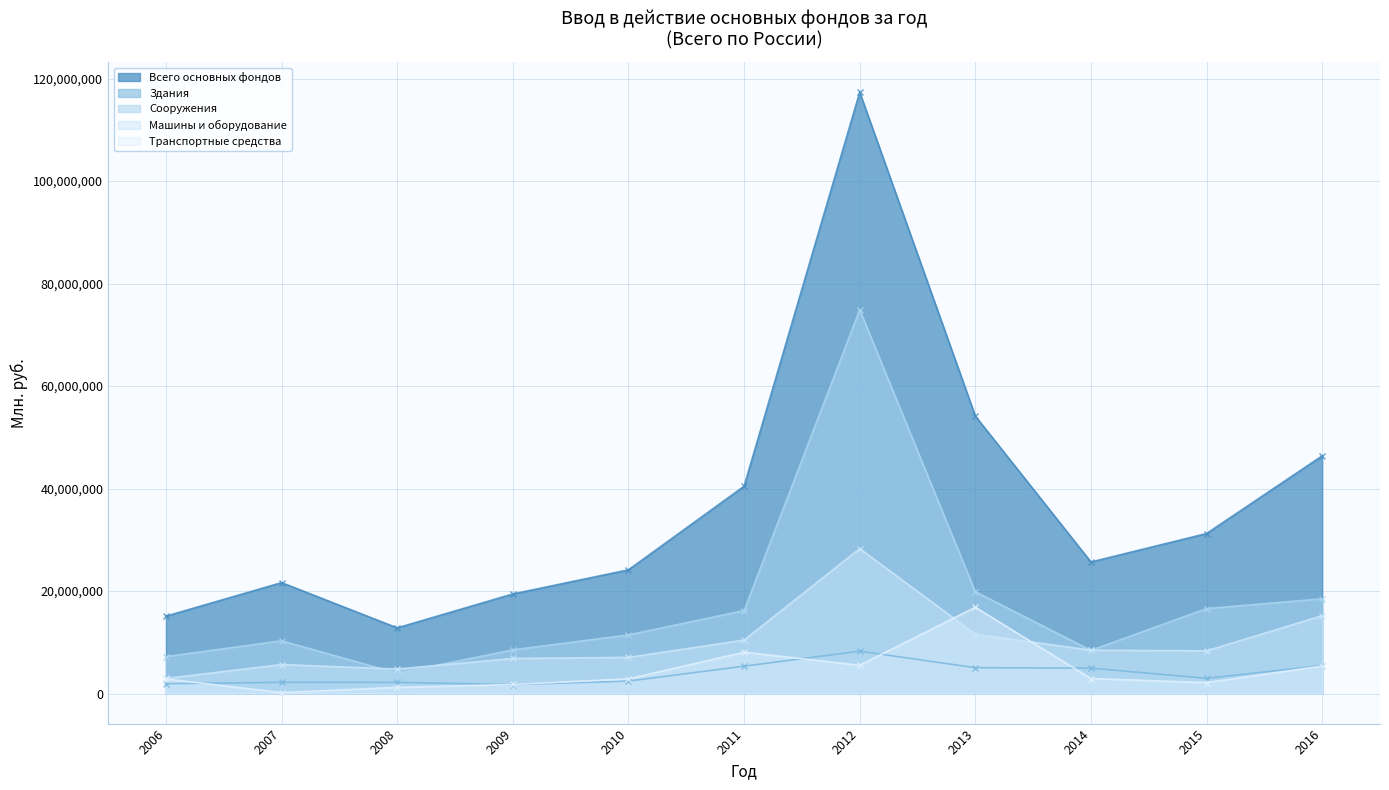

True or false: Всего основных фондов and Сооружения intersect in this chart.

False